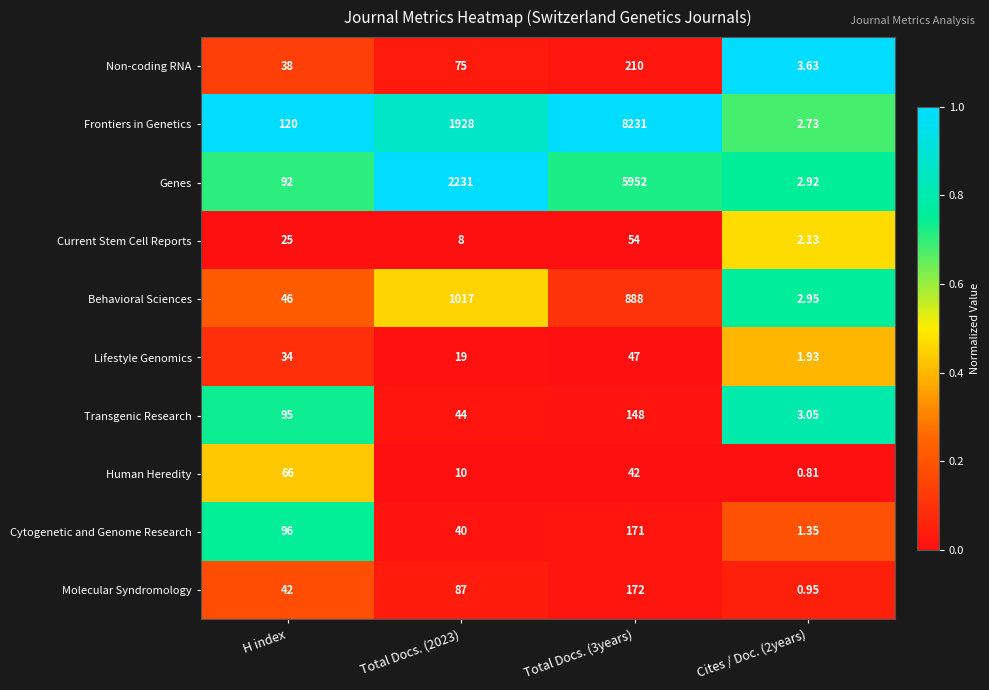

At Total Docs. (2023), list the series in order from smallest to largest.

Current Stem Cell Reports, Human Heredity, Lifestyle Genomics, Cytogenetic and Genome Research, Transgenic Research, Non-coding RNA, Molecular Syndromology, Behavioral Sciences, Frontiers in Genetics, Genes